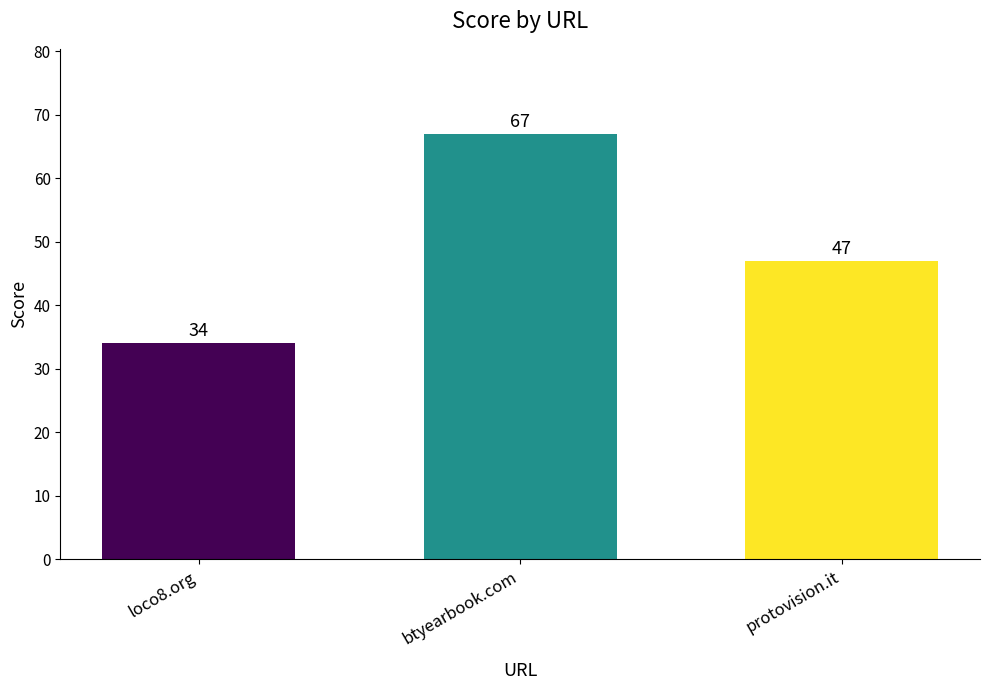

What is the label of the 2nd bar from the right?

btyearbook.com